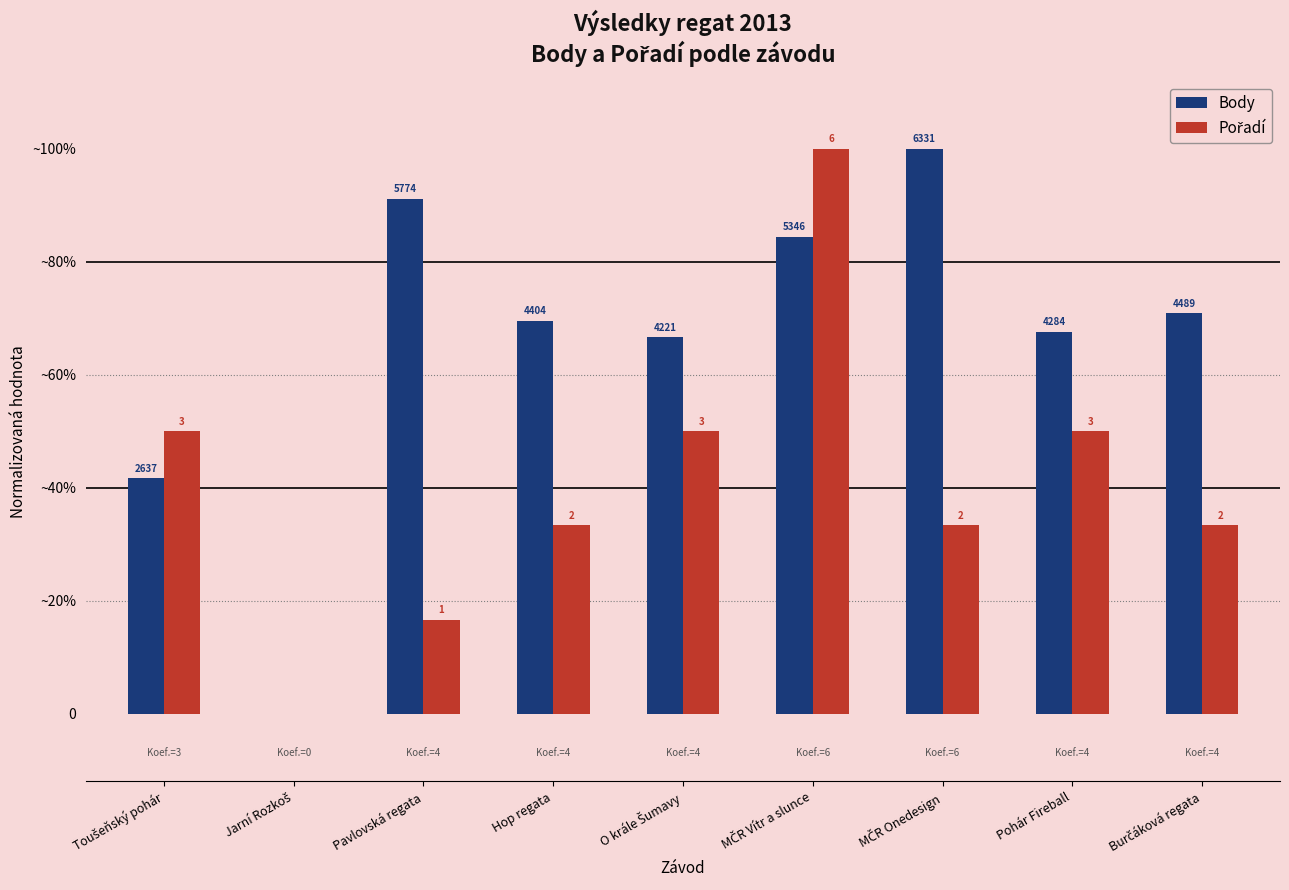

The Pořadí series shows 0.0 at Jarní Rozkoš. True or false?

True